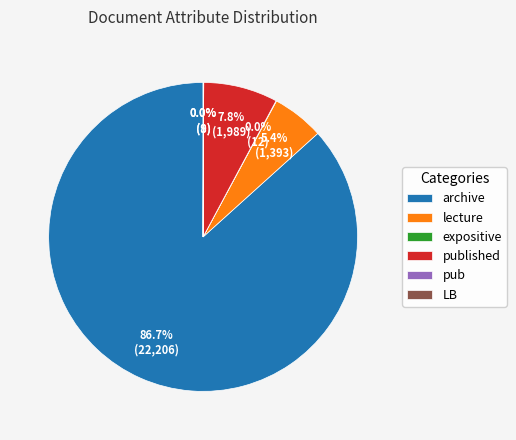

Does archive represent more than half of the total?

Yes